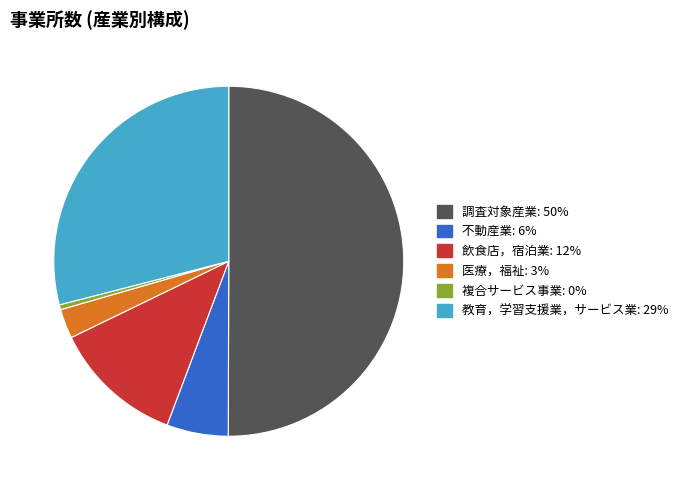

Is the sum of 飲食店，宿泊業 and 不動産業 greater than half?

No